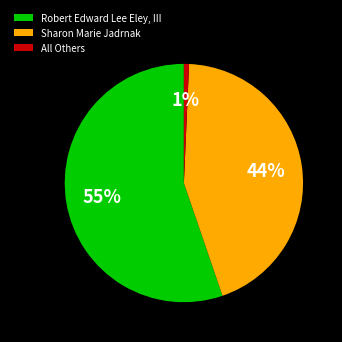

Does Sharon Marie Jadrnak account for over 50% of the chart?

No